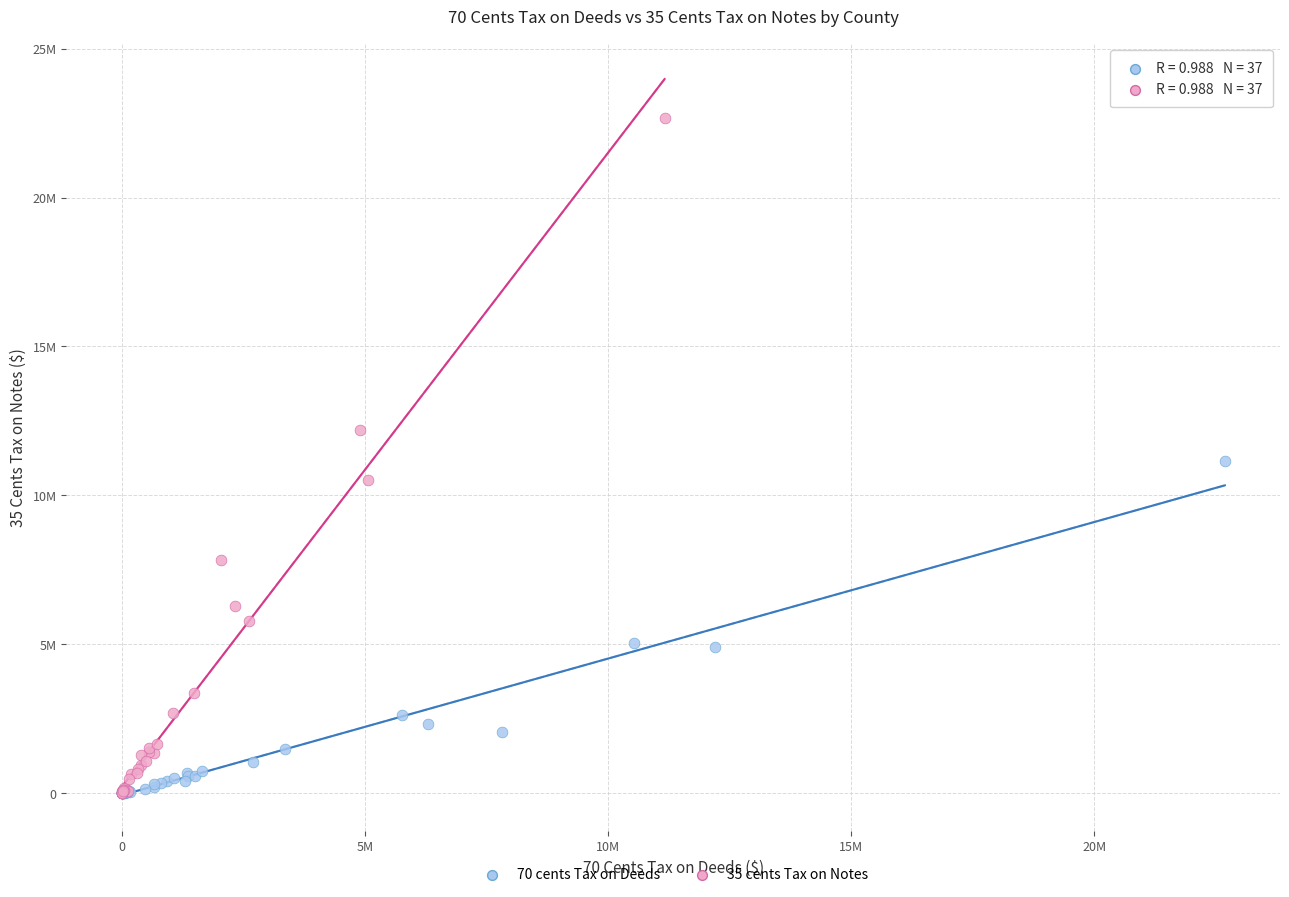

What are all the series names shown in the legend?

70 cents Tax on Deeds, 35 cents Tax on Notes